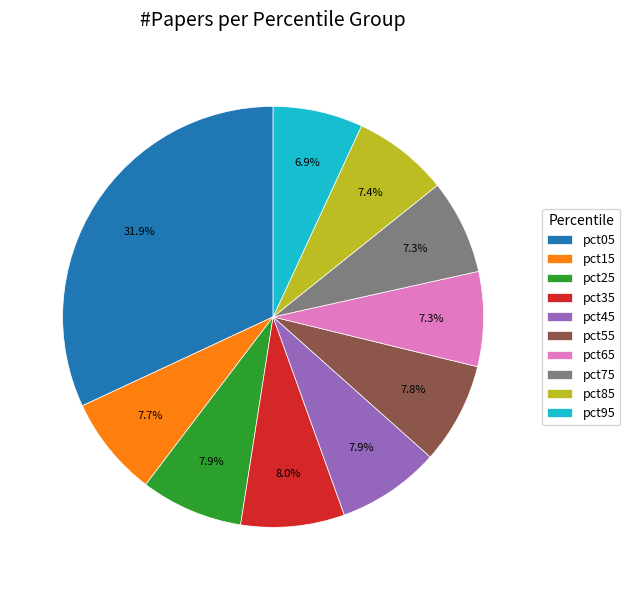

Count the number of slices in the pie.

10